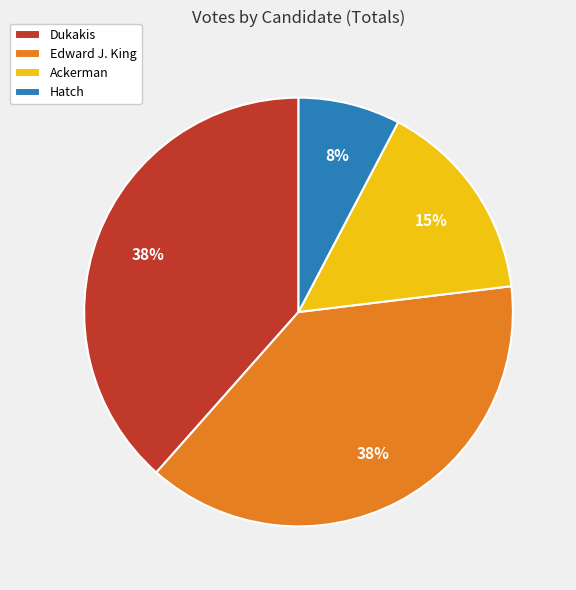

To the nearest percent, what percentage of the pie is Dukakis?

38%